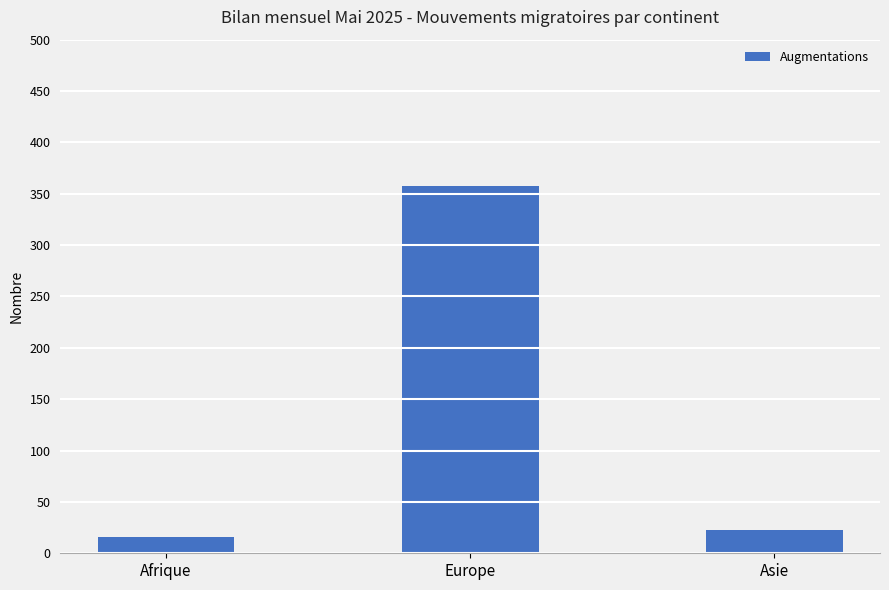

Does the chart contain any negative values?

No